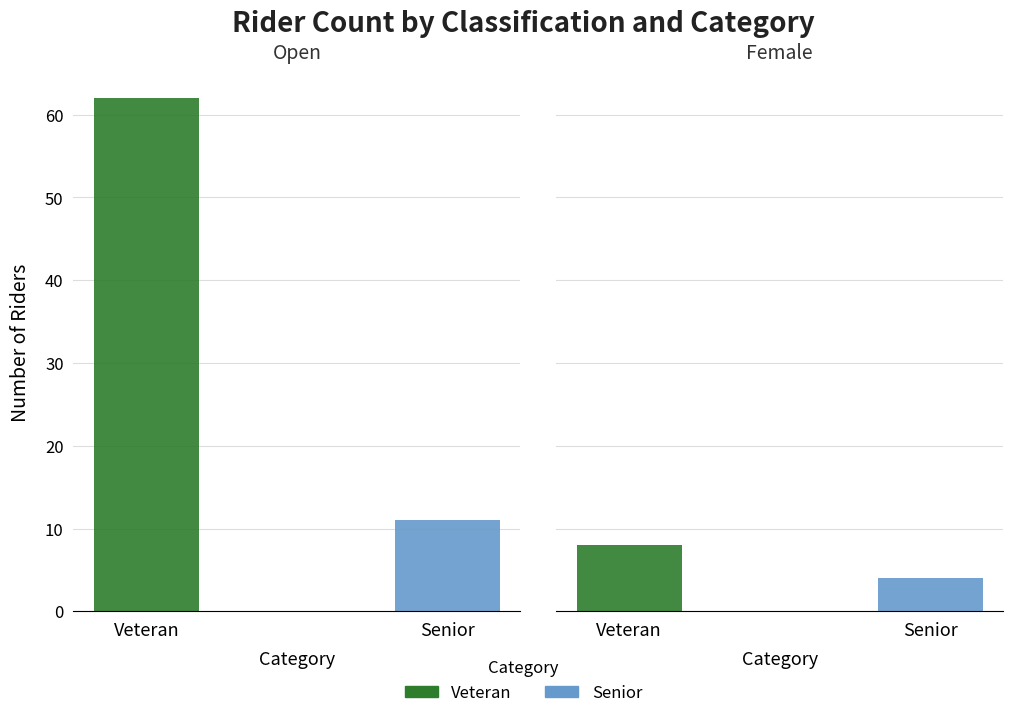

What is the difference between the highest and lowest values at Senior?

7